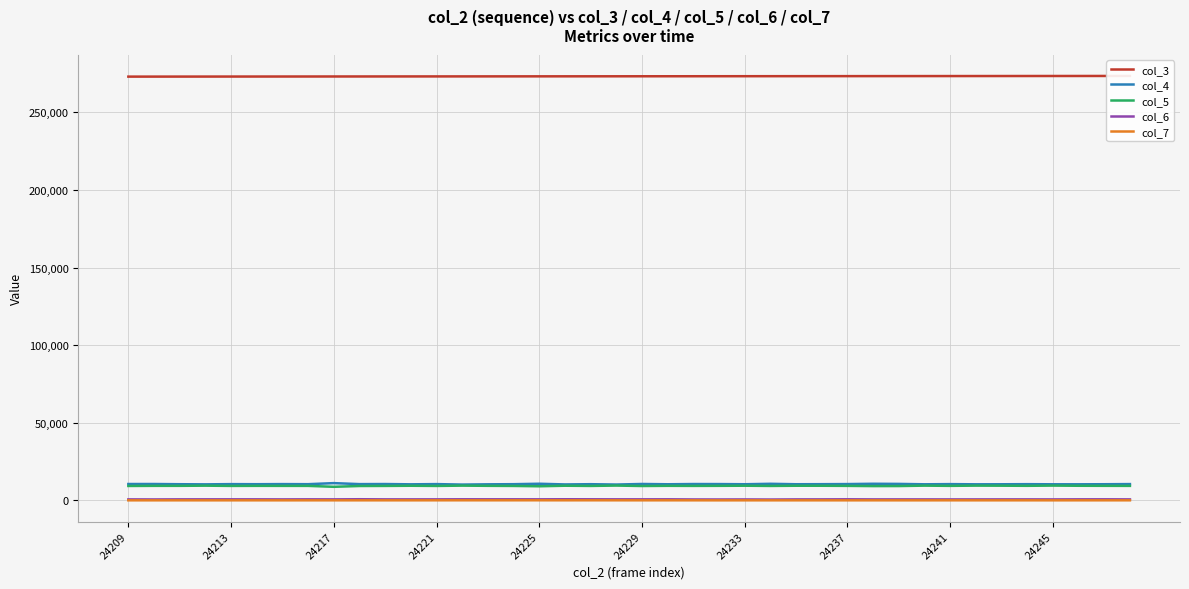

What are all the series names shown in the legend?

col_3, col_4, col_5, col_6, col_7